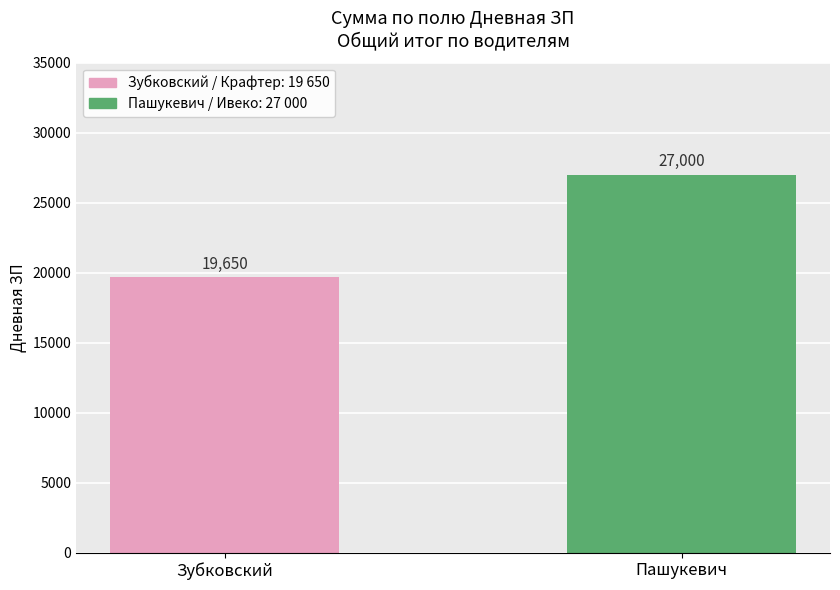

Which has a higher value, Пашукевич or Зубковский?

Пашукевич